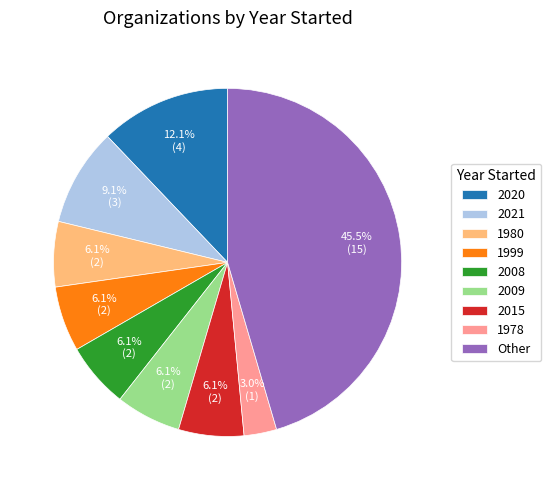

Is the sum of 2008 and 2021 greater than half?

No